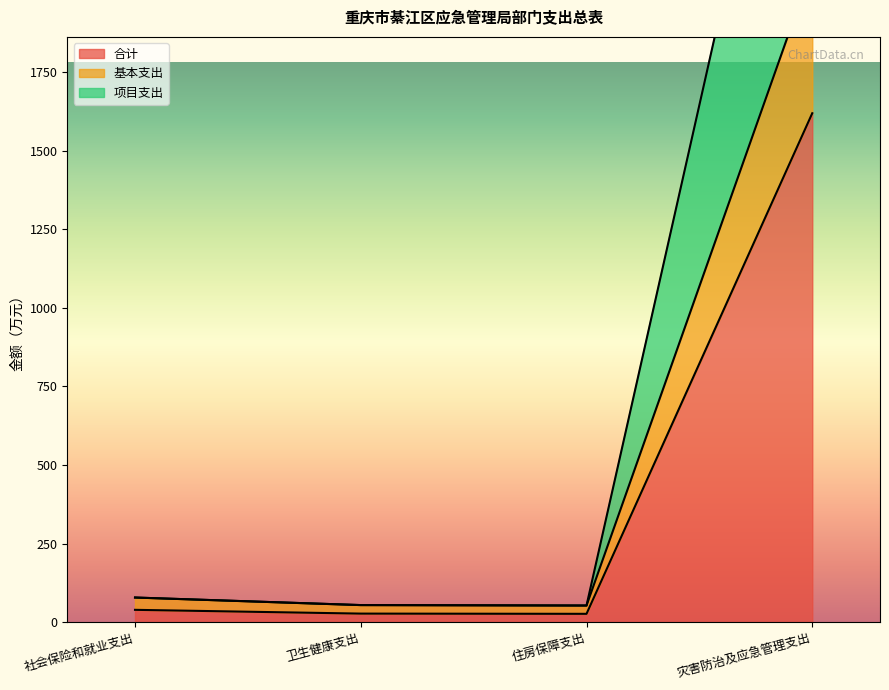

List the series in order of their peak value, lowest first.

合计, 基本支出, 项目支出